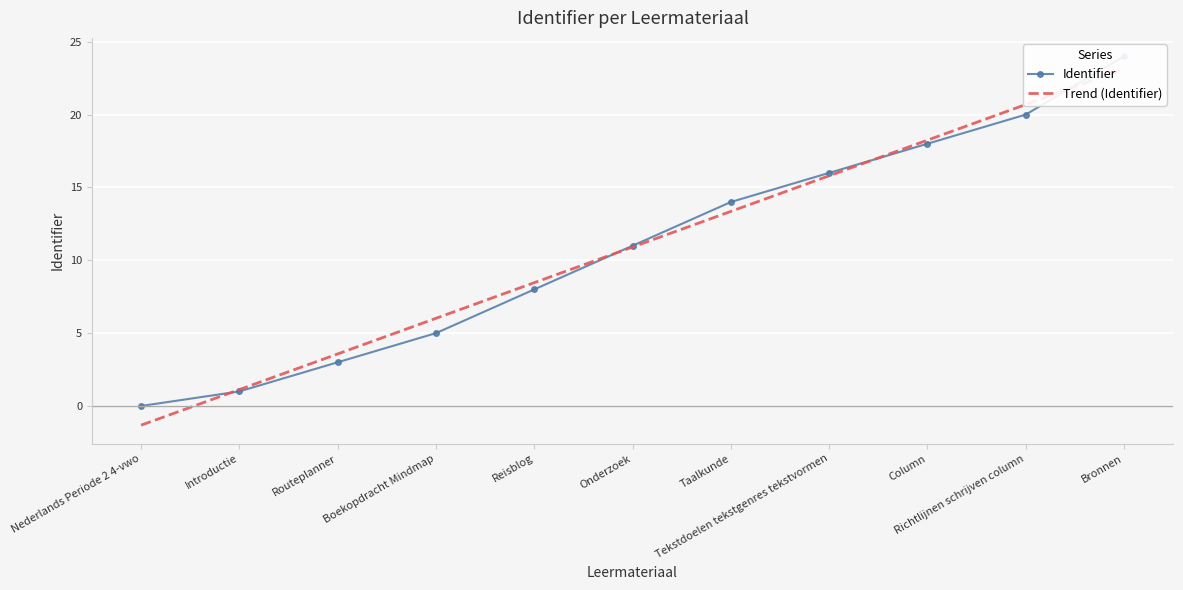

How many lines are shown in the chart?

2